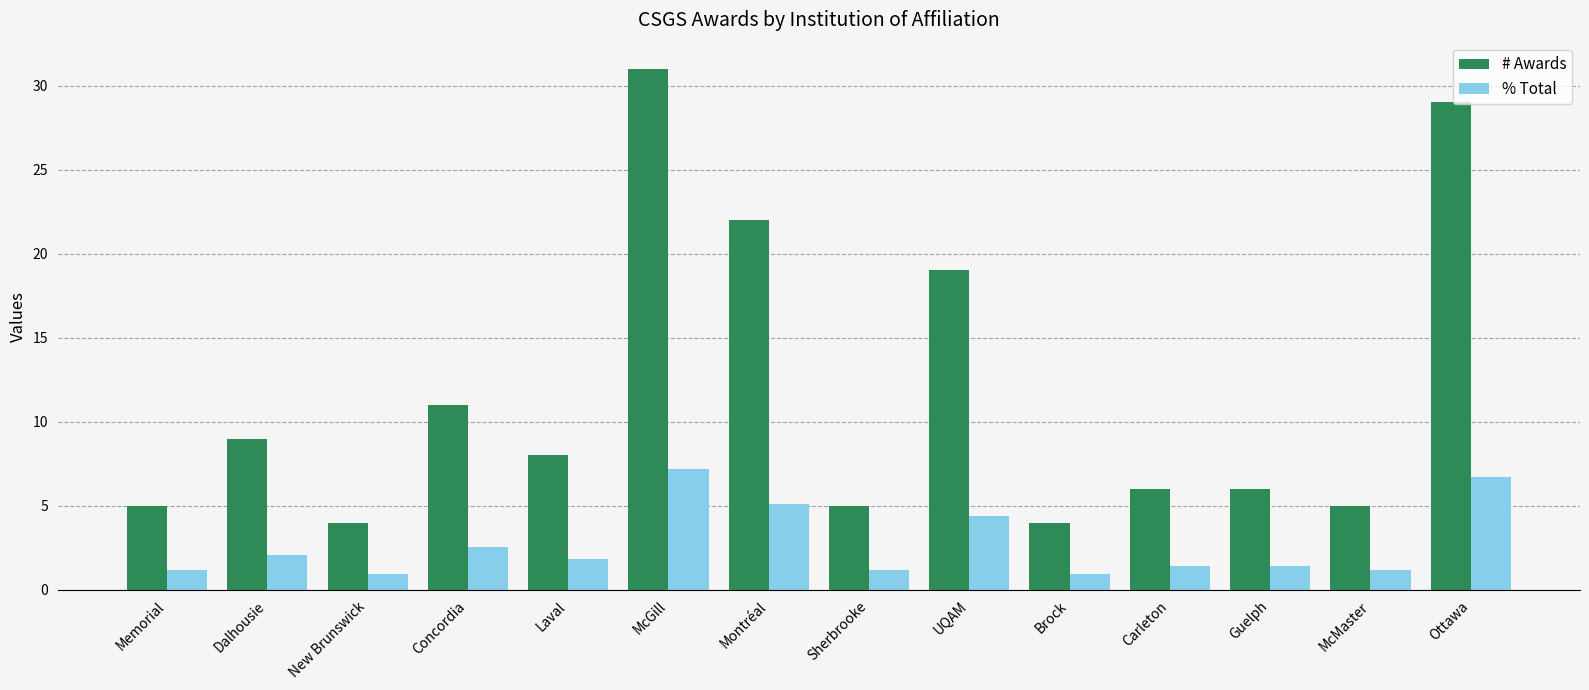

Which series has the largest total across all categories?

# Awards